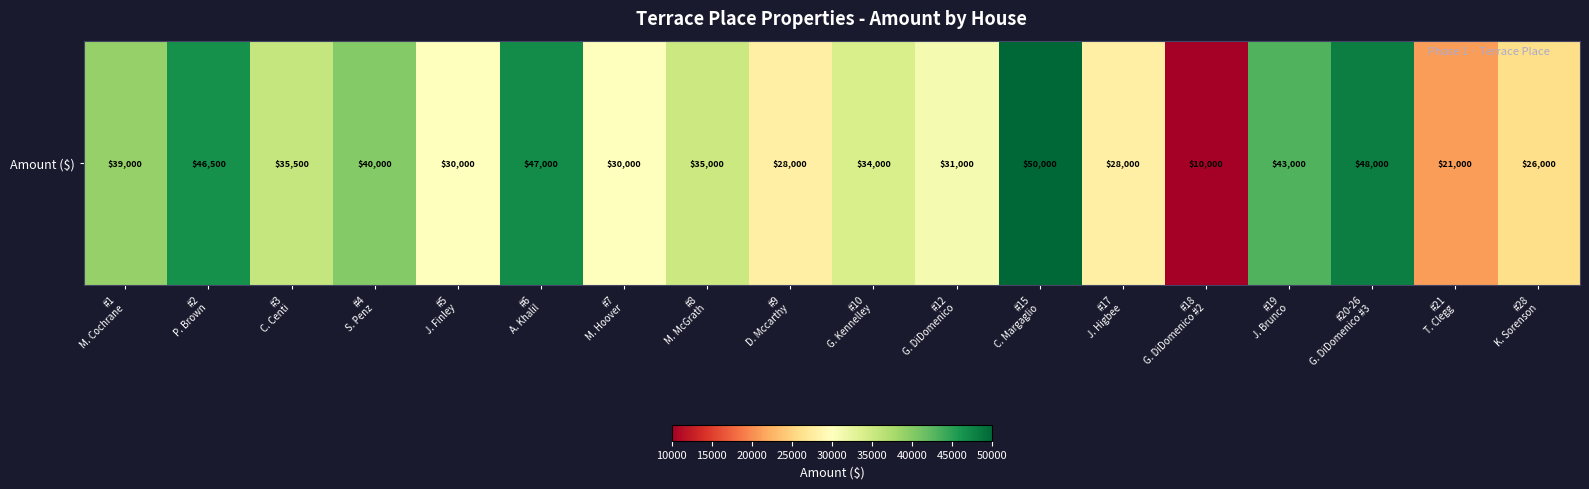

What is the maximum value shown in the chart?

50000